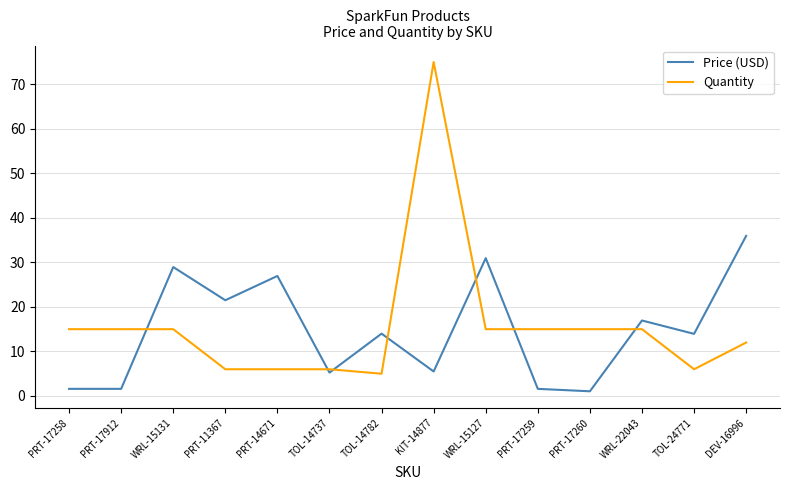

At which label is Price (USD) closest to 18?

WRL-22043